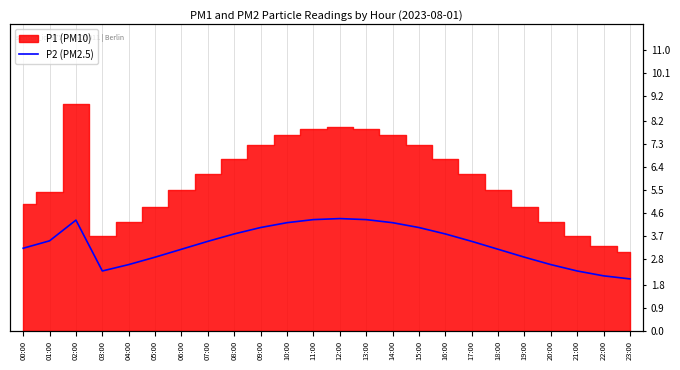

What position from the right is 02:00?

22